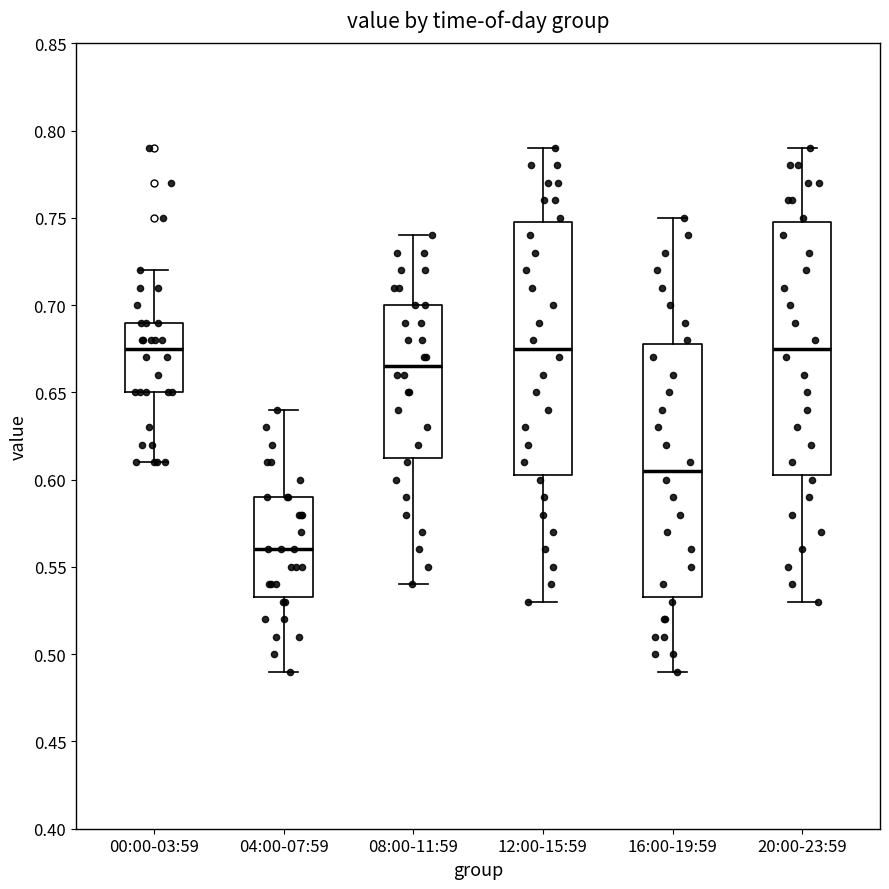

Where is the lower edge of the box for 00:00-03:59 on the y-axis? The values are not printed on the chart, so give them approximately, as read against the axis.

0.650